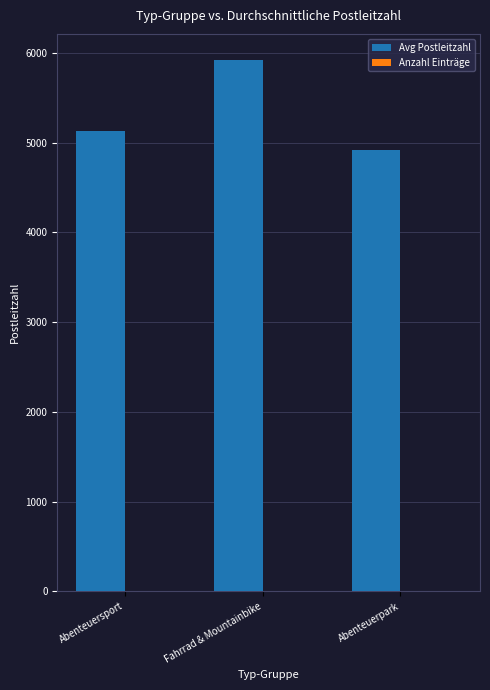

Which series has the widest spread of values?

Avg Postleitzahl